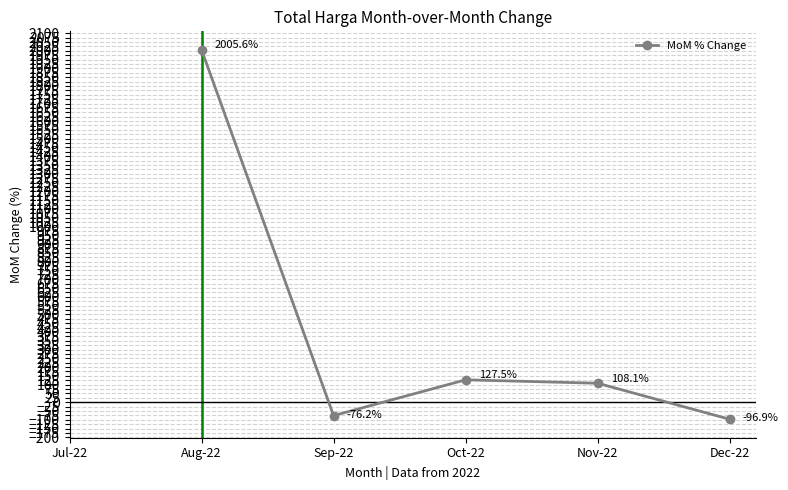

List the labels in order of value, smallest first.

Dec-22, Sep-22, Nov-22, Oct-22, Aug-22